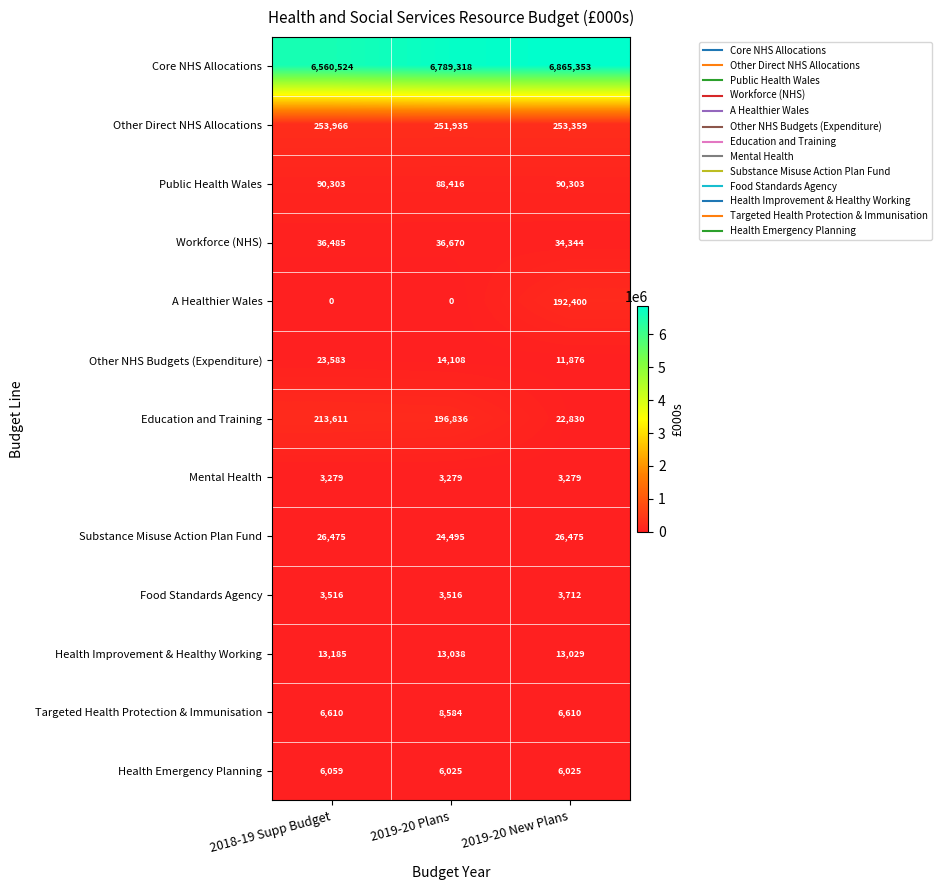

The Core NHS Allocations series shows 6789318 at 2019-20 Plans. True or false?

True